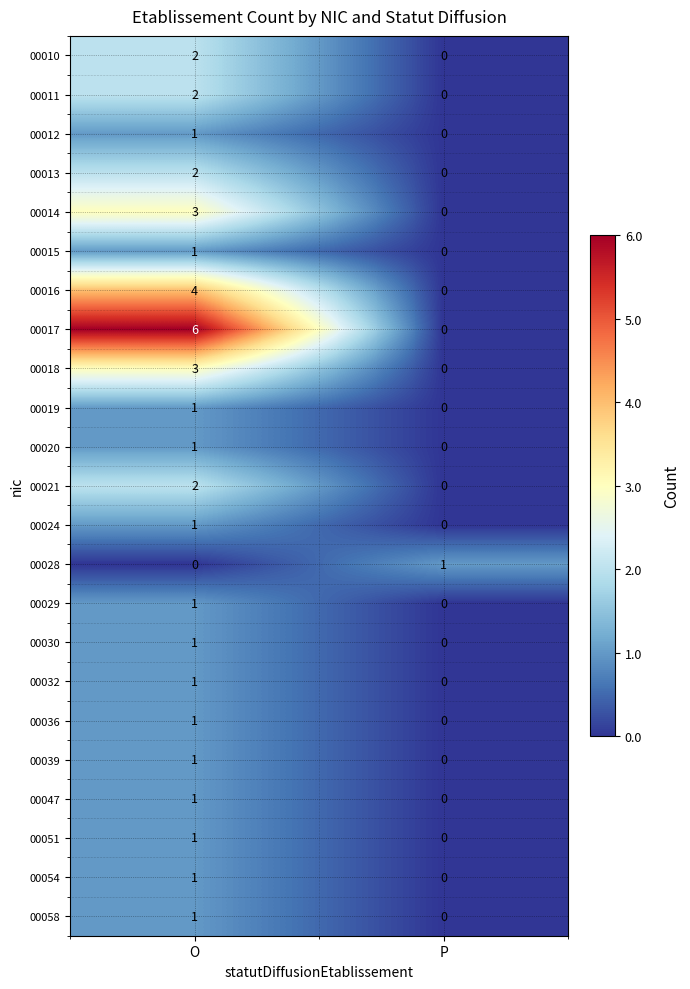

Which series has the widest spread of values?

00017